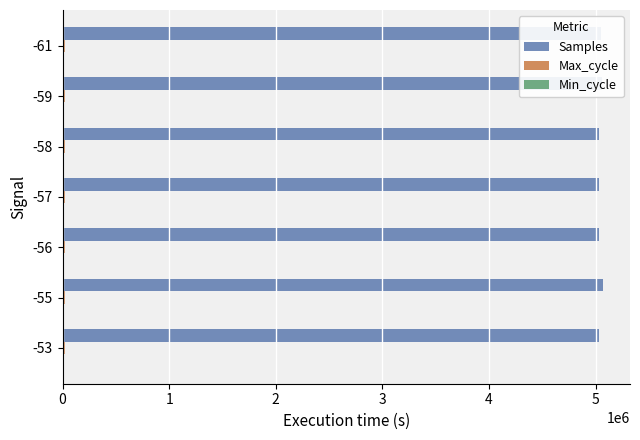

The value of Samples at -55 is 1113542. True or false?

False